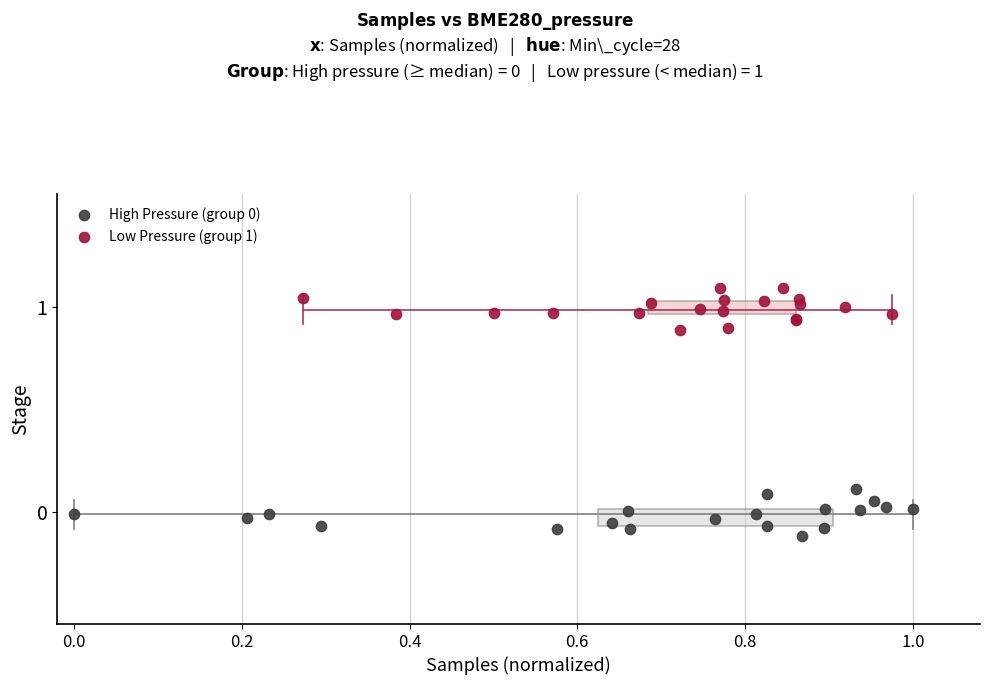

Which series contains the highest Y value?

Low Pressure (group 1)